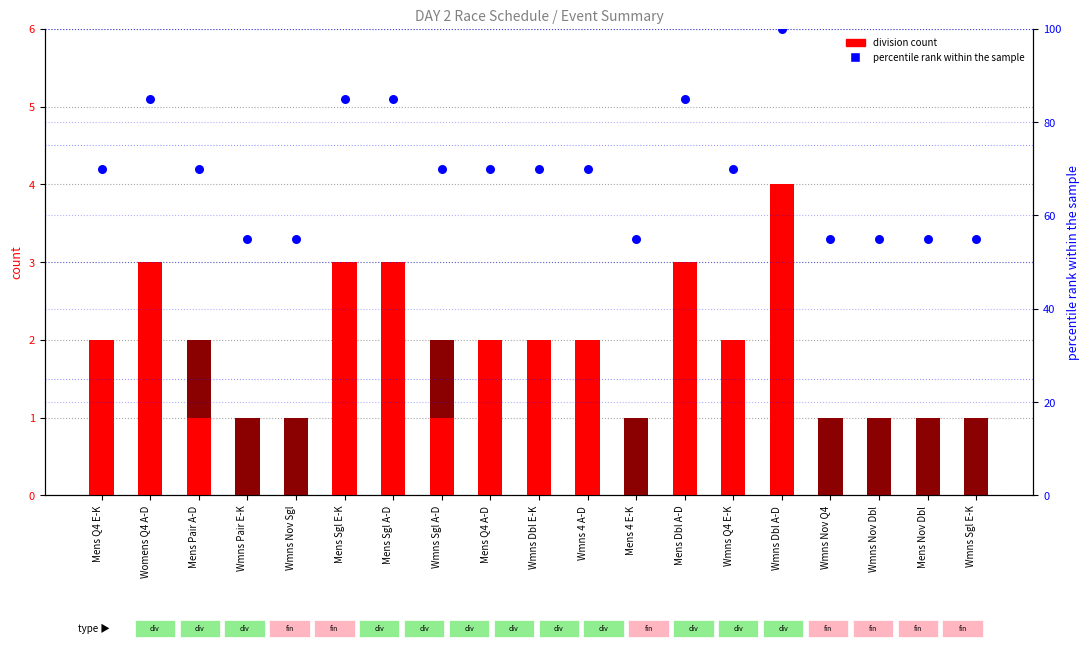

Which series has the widest spread of Y values?

percentile rank within the sample